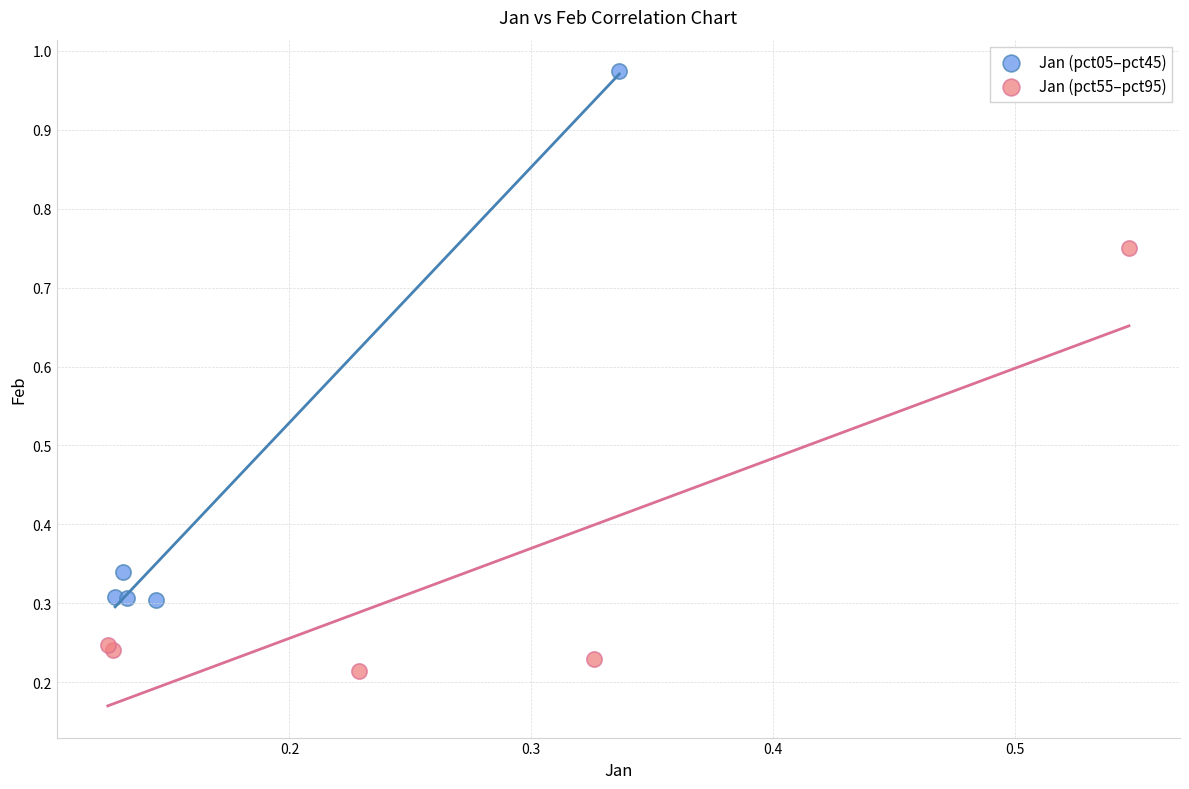

Which series reaches the minimum Y coordinate?

Jan (pct55–pct95)